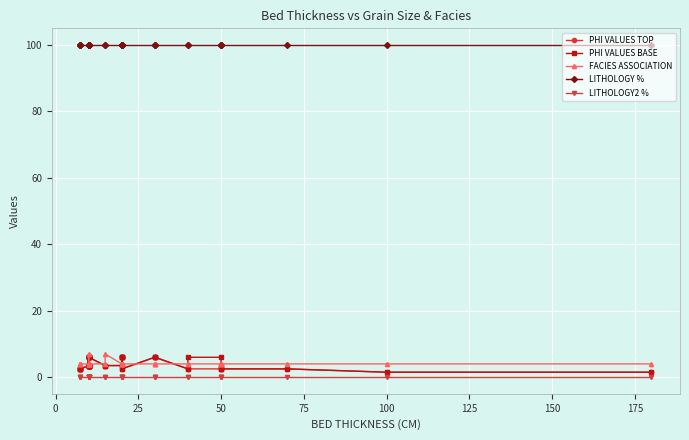

Reading left to right, list all the values displayed in this chart.

PHI VALUES TOP: 2.5	2.5	2.5	2.5	3.5	6.0	3.5	6.0	6.0	3.5	6.0	3.5	3.5	3.5	6.0	3.5	6.0	3.5	3.5	6.0	3.5	3.5	3.5	6.0	6.0	6.0	6.0	2.5	6.0	6.0	6.0	2.5	2.5	2.5	2.5	3.5	2.5	2.5	1.5	1.5
PHI VALUES BASE: 2.5	2.5	2.5	2.5	3.5	6.0	3.5	6.0	6.0	3.5	6.0	3.5	3.5	3.5	6.0	3.5	6.0	3.5	3.5	6.0	3.5	3.5	3.5	6.0	6.0	6.0	6.0	2.5	6.0	6.0	6.0	2.5	6.0	6.0	2.5	3.5	2.5	2.5	1.5	1.5
FACIES ASSOCIATION: 4.0	4.0	4.0	4.0	4.0	4.0	4.0	4.0	4.0	4.0	4.0	4.0	4.0	4.0	4.0	4.0	4.0	7.0	4.0	4.0	4.0	7.0	4.0	4.0	4.0	4.0	4.0	4.0	4.0	4.0	4.0	4.0	4.0	4.0	4.0	4.0	4.0	4.0	4.0	4.0
LITHOLOGY %: 100.0	100.0	100.0	100.0	100.0	100.0	100.0	100.0	100.0	100.0	100.0	100.0	100.0	100.0	100.0	100.0	100.0	100.0	100.0	100.0	100.0	100.0	100.0	100.0	100.0	100.0	100.0	100.0	100.0	100.0	100.0	100.0	100.0	100.0	100.0	100.0	100.0	100.0	100.0	100.0
LITHOLOGY2 %: 0.0	0.0	0.0	0.0	0.0	0.0	0.0	0.0	0.0	0.0	0.0	0.0	0.0	0.0	0.0	0.0	0.0	0.0	0.0	0.0	0.0	0.0	0.0	0.0	0.0	0.0	0.0	0.0	0.0	0.0	0.0	0.0	0.0	0.0	0.0	0.0	0.0	0.0	0.0	0.0